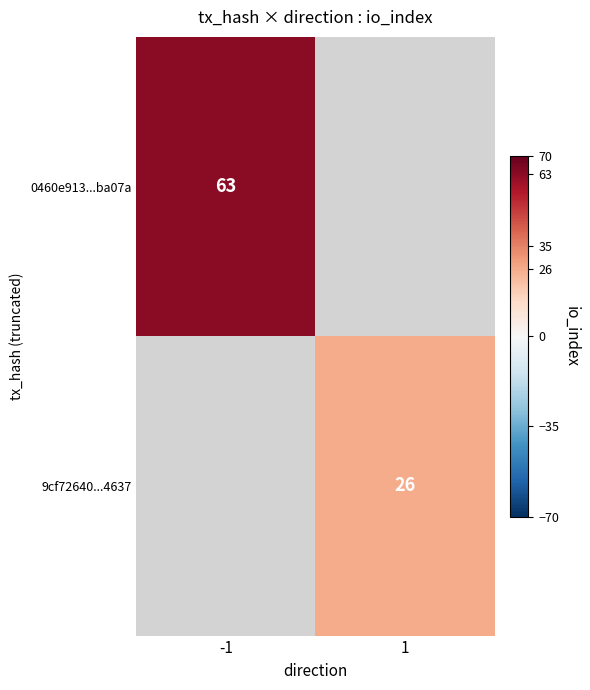

Is it true that 0460e913...ba07a equals 91 at -1?

False